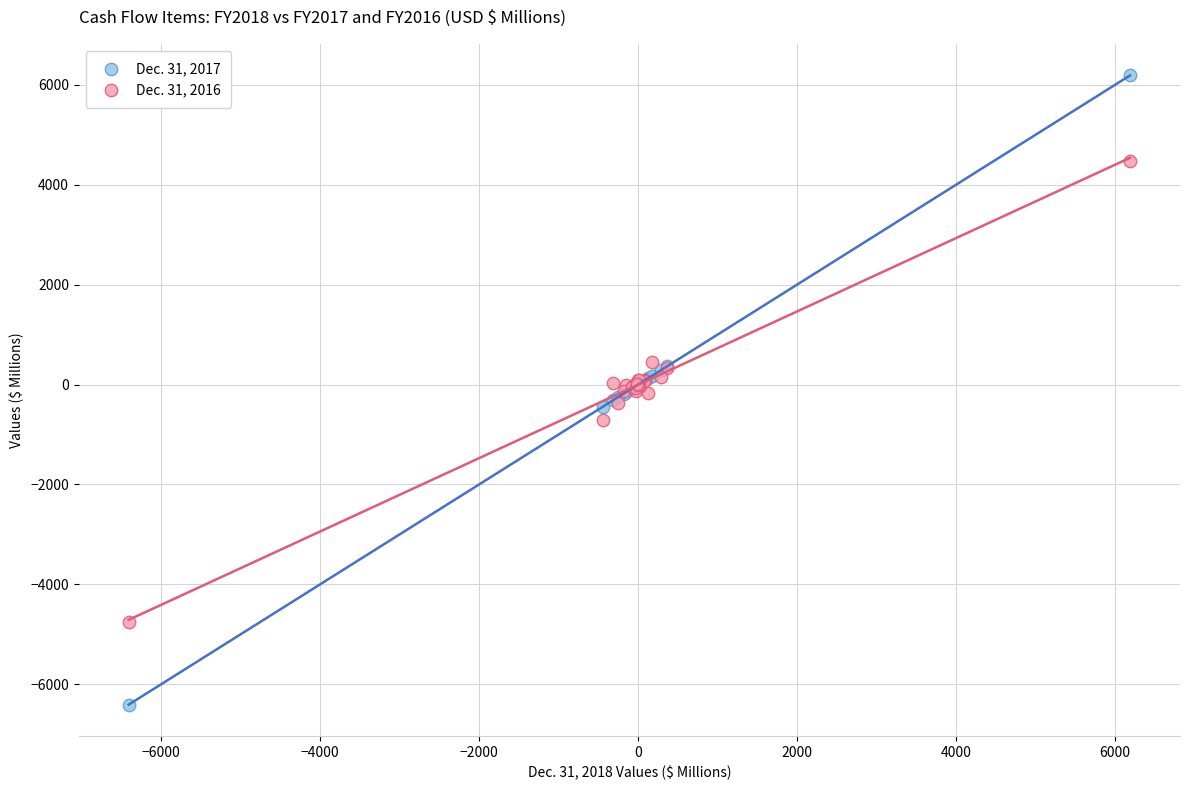

What is the X range (max minus min) for the scatter plot?

12595.7